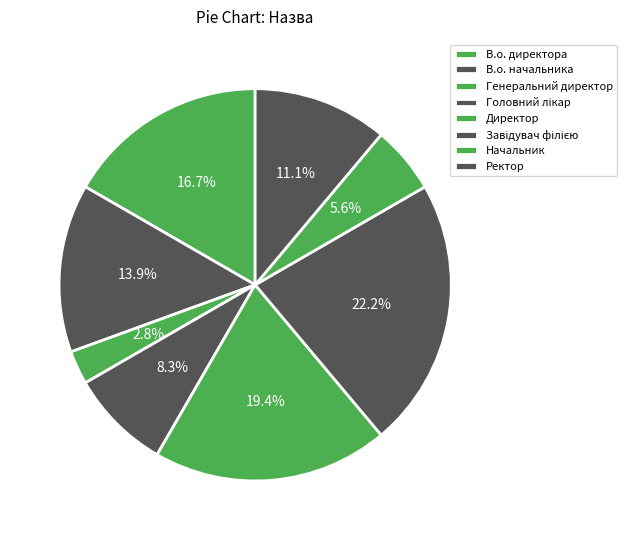

Combined, do Завідувач філією and Ректор account for over 50%?

No